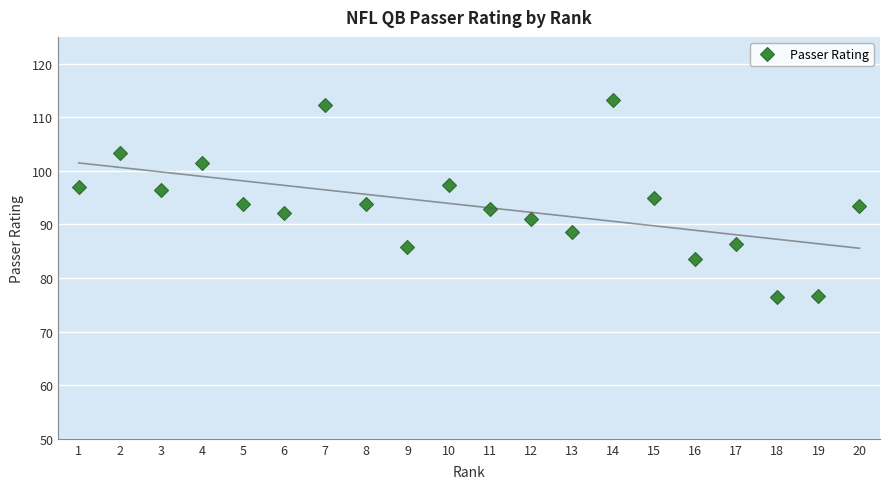

Rank the categories by value from highest to lowest.

14, 7, 2, 4, 10, 1, 3, 15, 5, 8, 20, 11, 6, 12, 13, 17, 9, 16, 19, 18